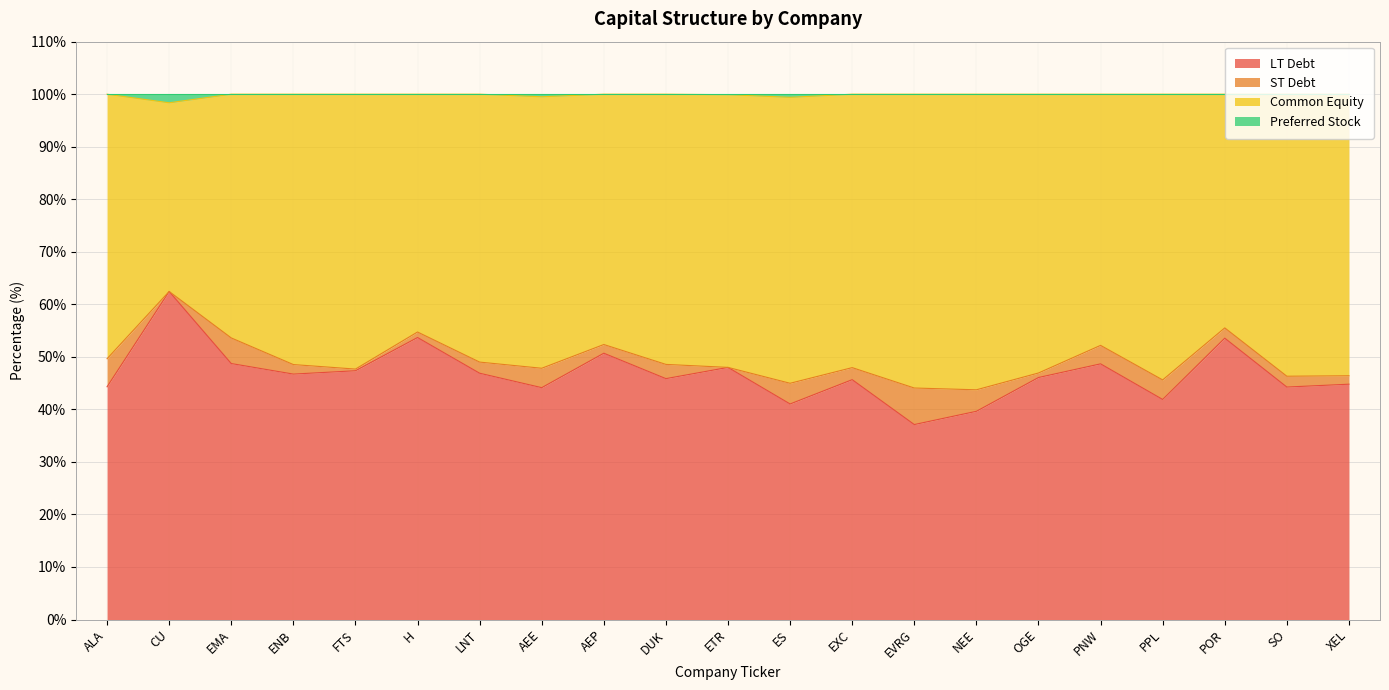

True or false: Common Equity and Preferred Stock intersect in this chart.

False